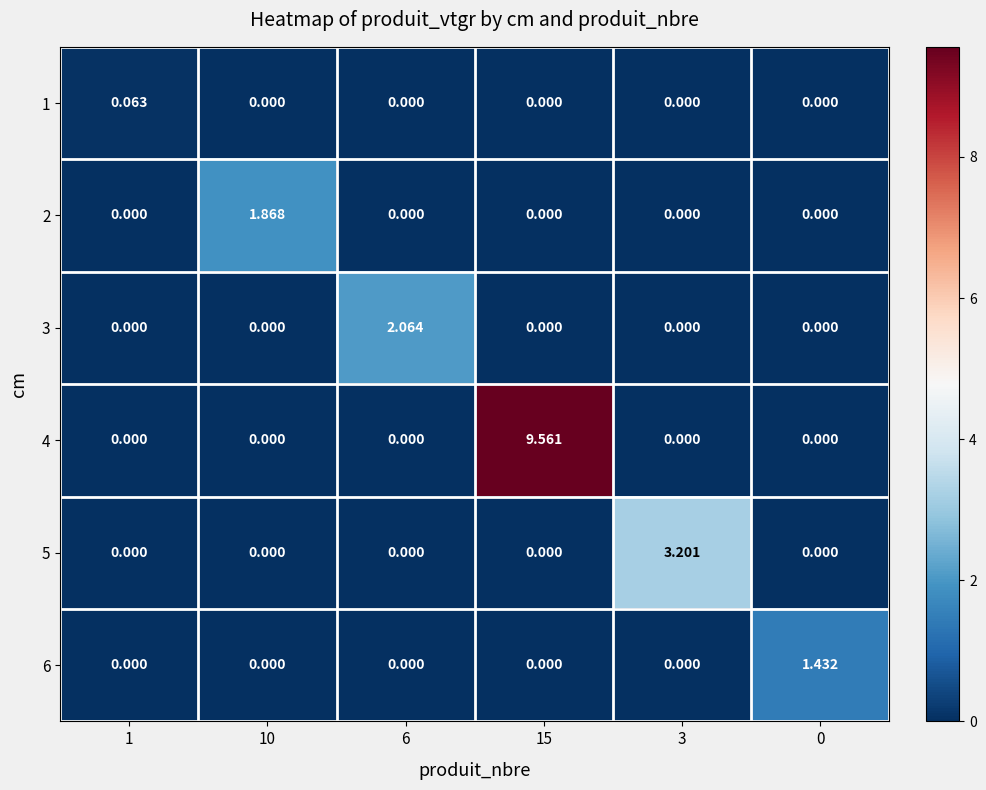

How many values in 2 are above zero?

1